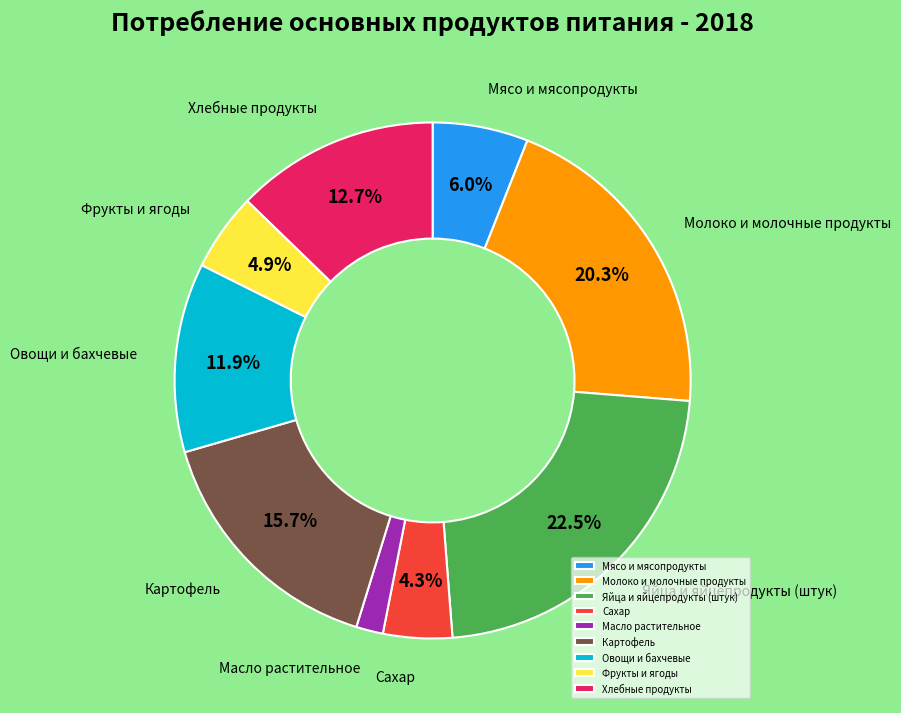

What is the smallest slice in the pie chart?

Масло растительное